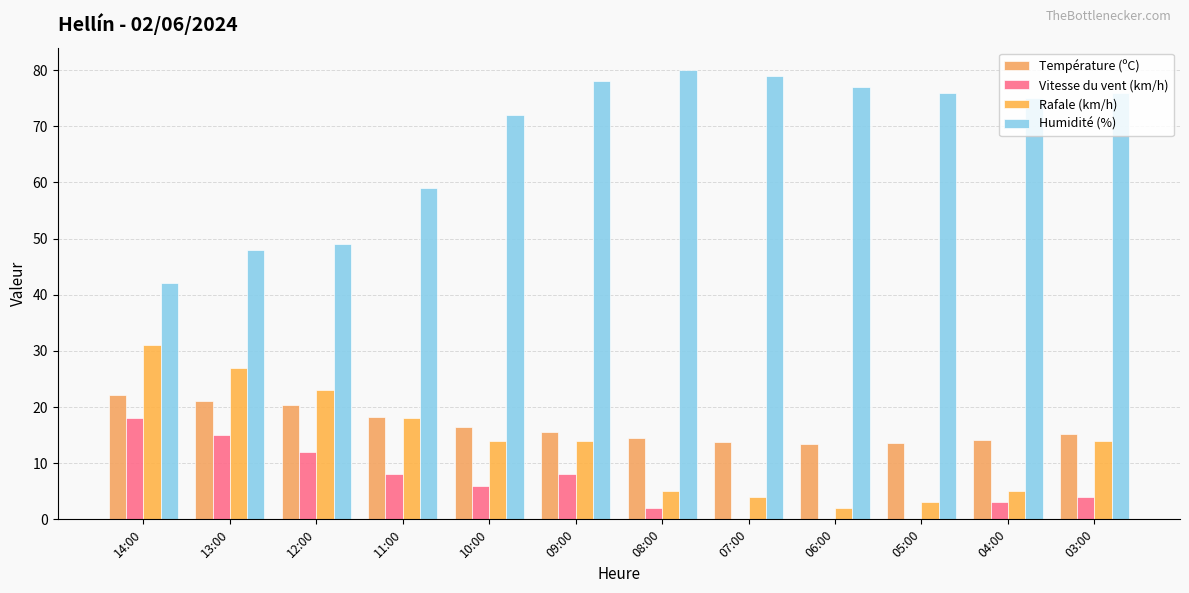

Which category has the highest value in the Rafale (km/h) series?

14:00